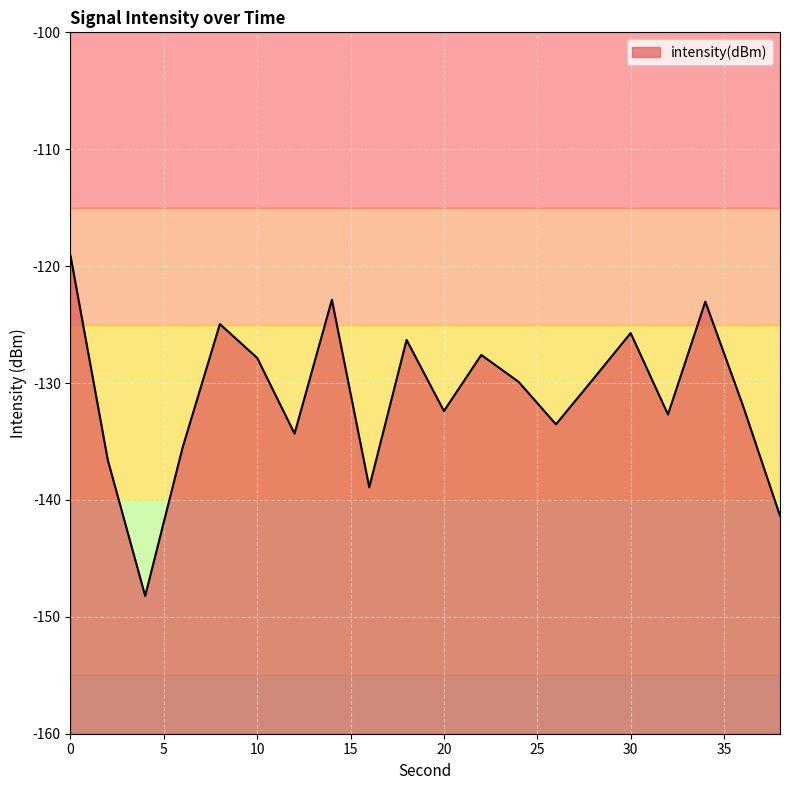

Between 10 and 26, which is larger?

10